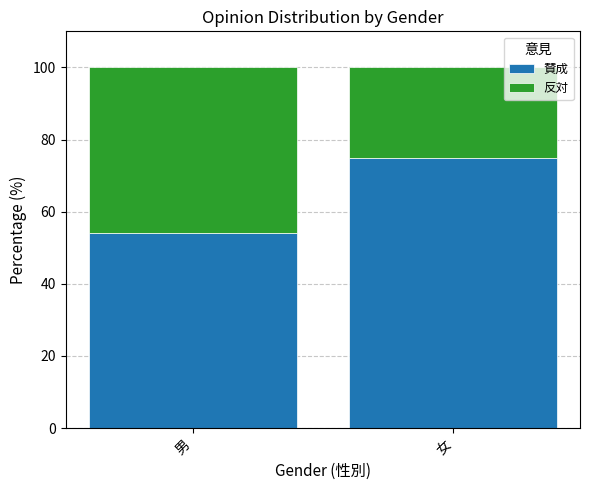

At which label does 賛成 reach its peak?

女